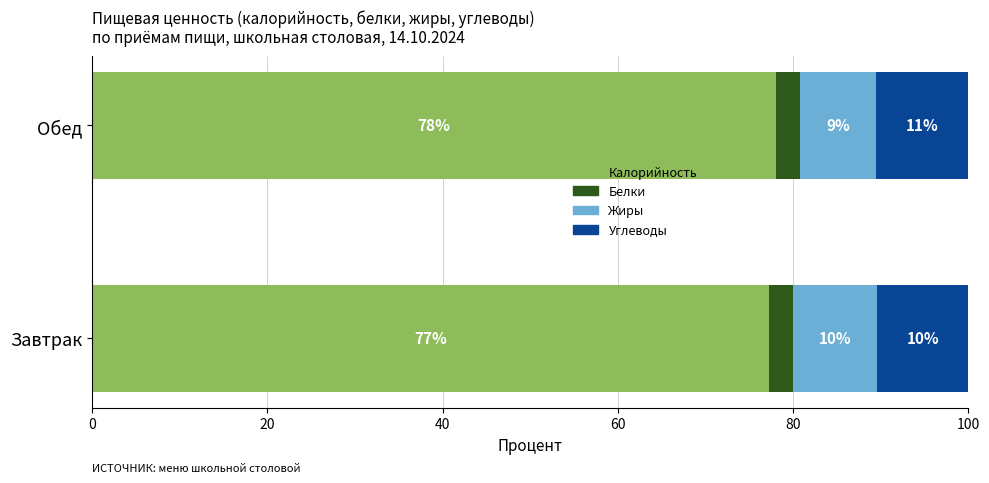

What is the difference between the maximum and minimum values in the Калорийность series?

0.7